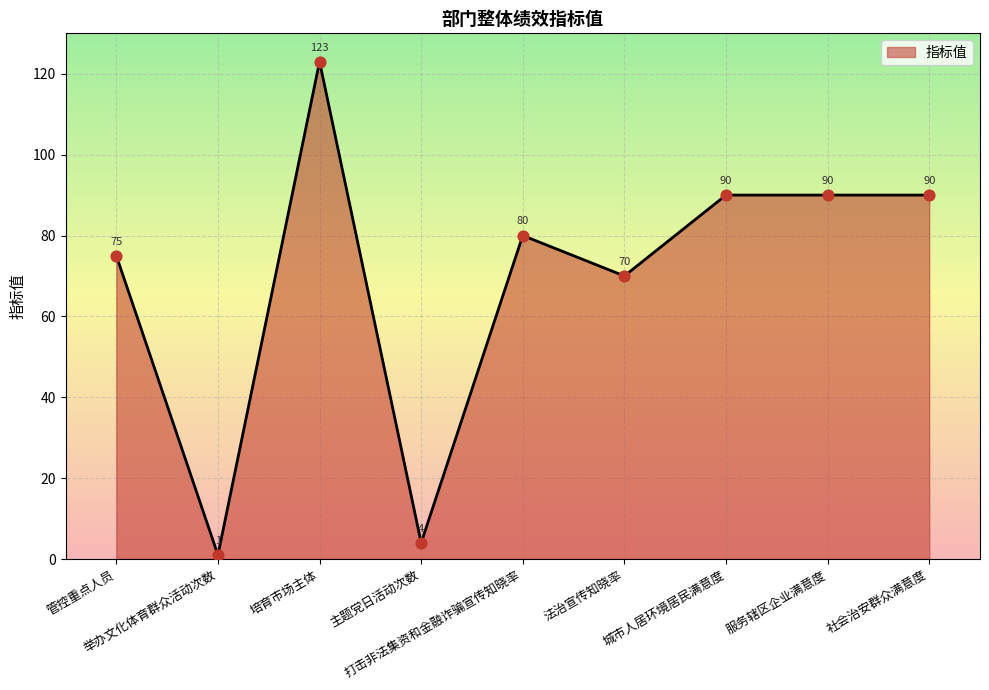

What is the ratio of the value at 法治宣传知晓率 to the value at 主题党日活动次数?

17.5